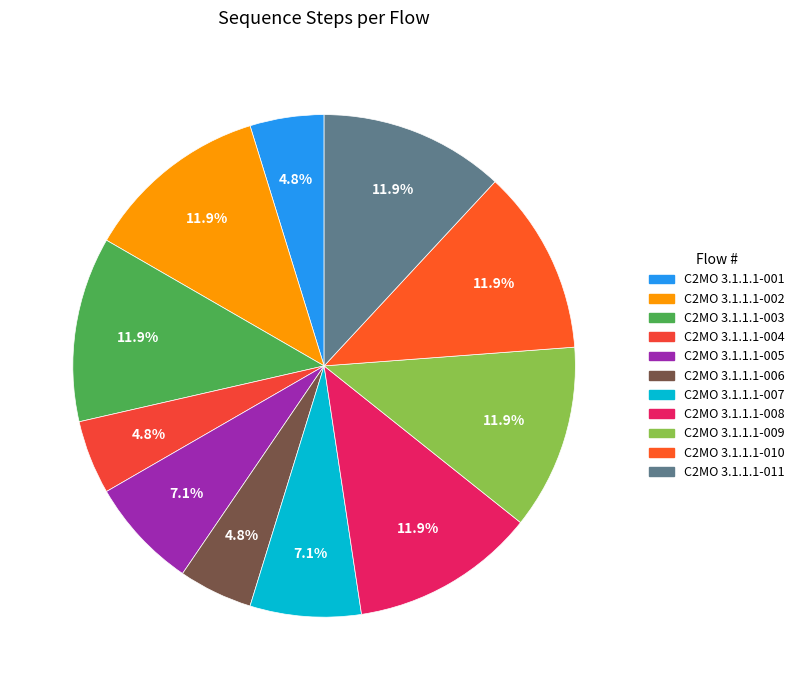

Which slice is the smallest?

C2MO 3.1.1.1-001